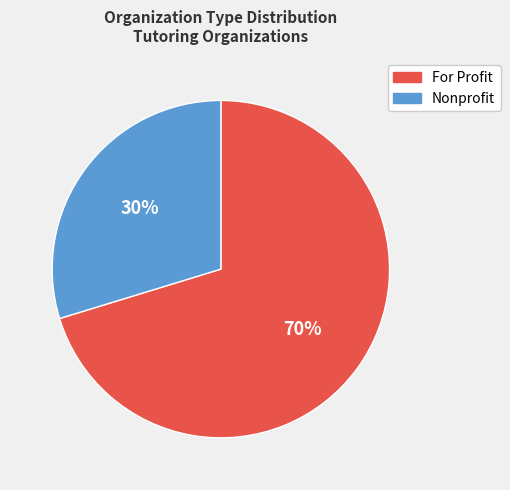

Is there any slice that represents more than half of the pie?

Yes